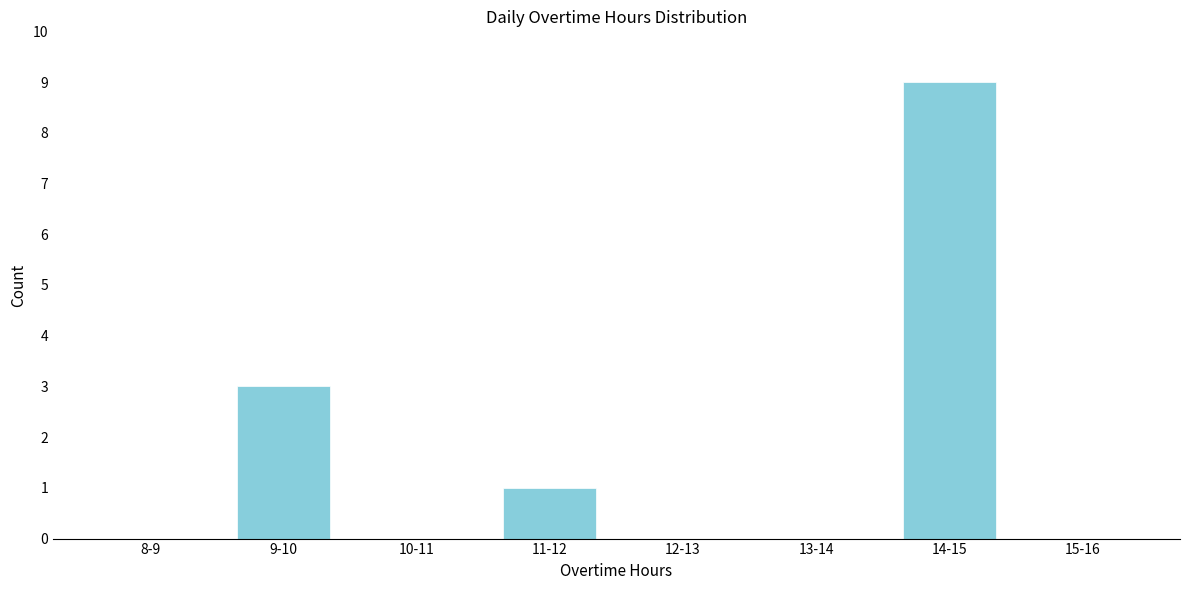

Reading left to right, transcribe all the data shown in this chart.

8-9=0	9-10=3	10-11=0	11-12=1	12-13=0	13-14=0	14-15=9	15-16=0